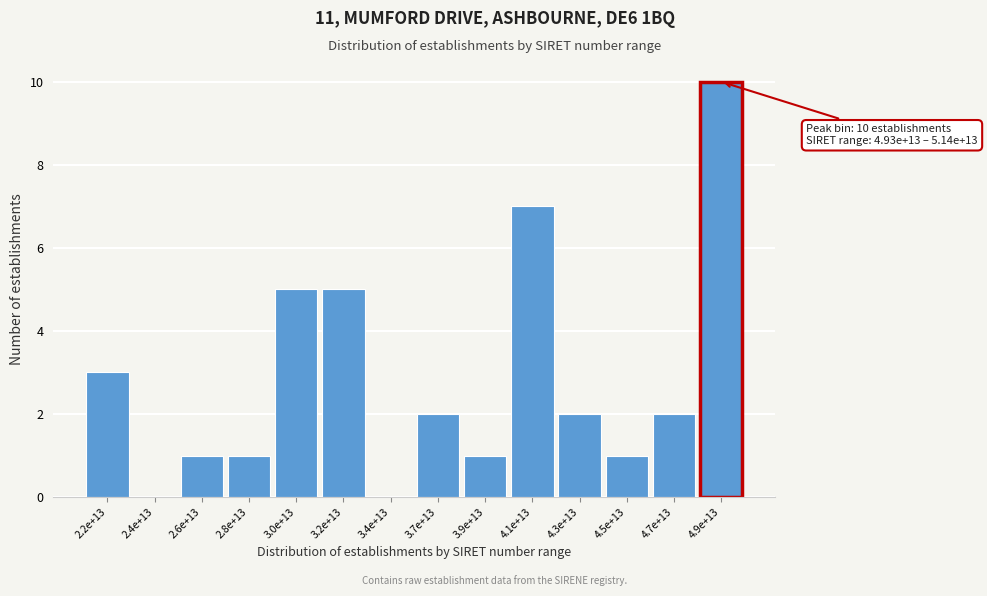

Reading left to right, extract all data points from this chart.

2.2e+13=3	2.4e+13=0	2.6e+13=1	2.8e+13=1	3.0e+13=5	3.2e+13=5	3.4e+13=0	3.7e+13=2	3.9e+13=1	4.1e+13=7	4.3e+13=2	4.5e+13=1	4.7e+13=2	4.9e+13=10